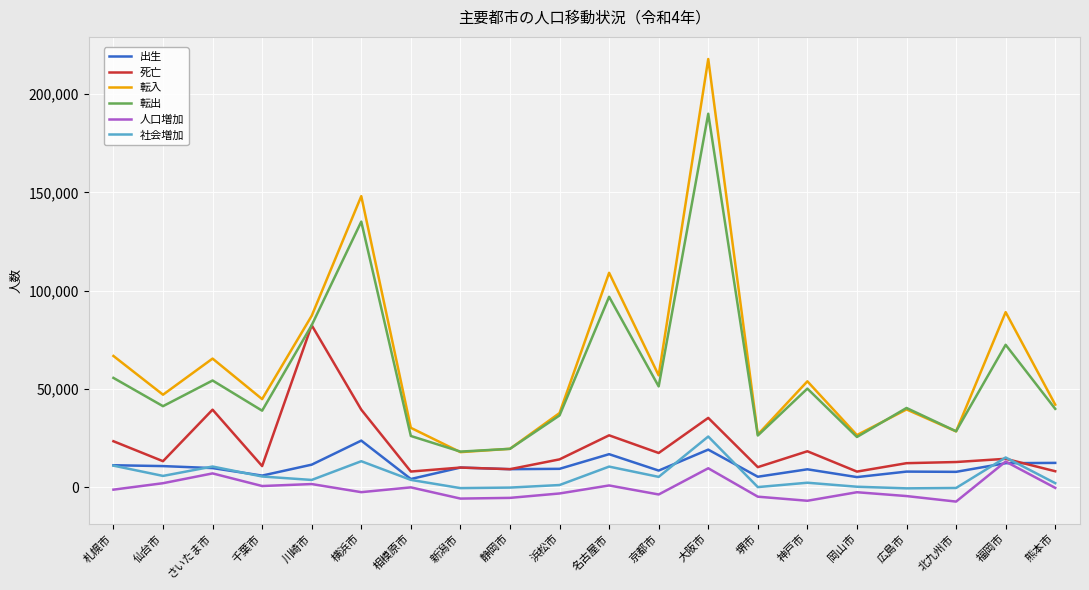

At which label is 転出 closest to 104118?

名古屋市